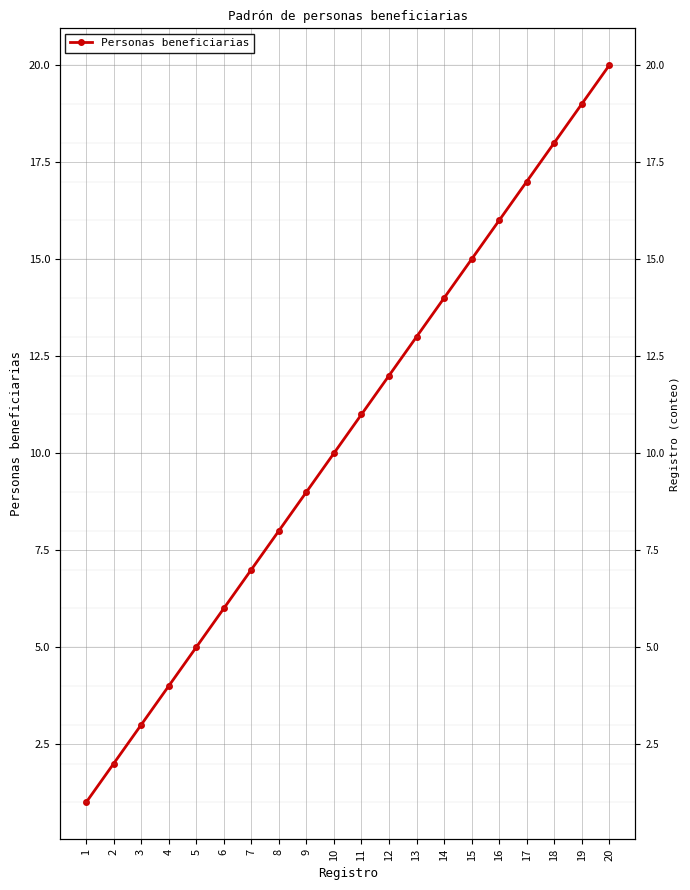

What is the sum of the values at 10 and 4?

14